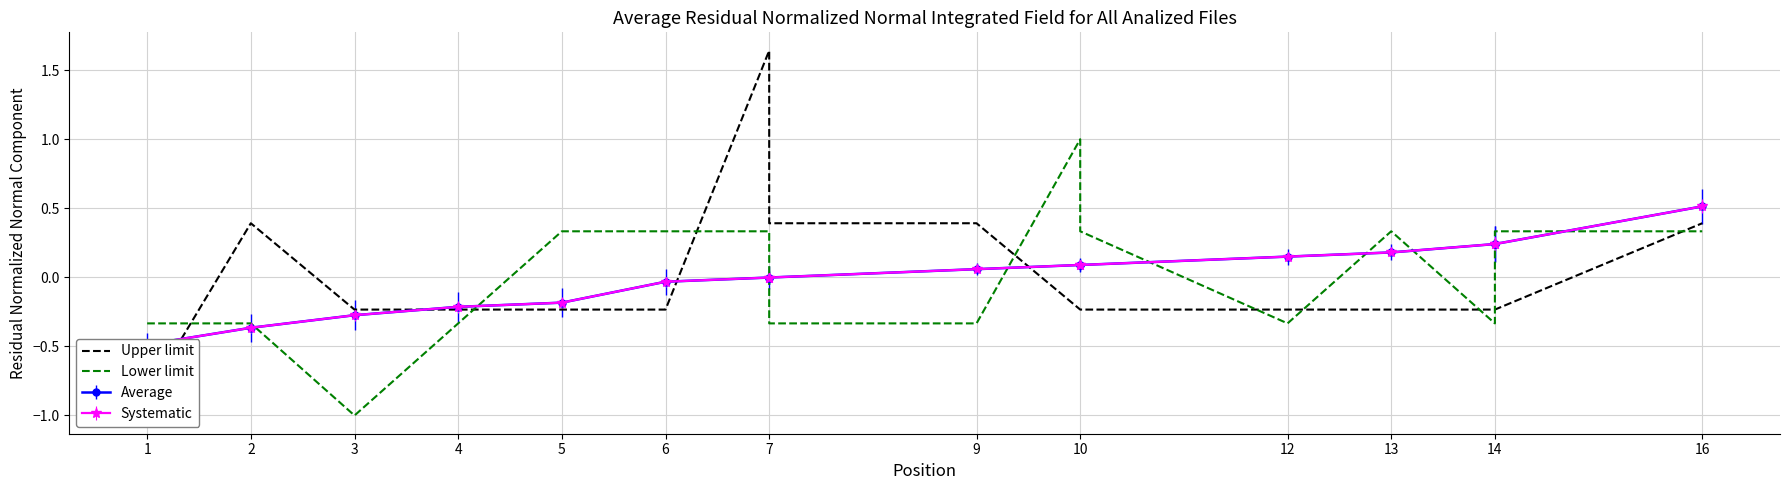

Which series changed the most between 1 and 10?

Lower limit